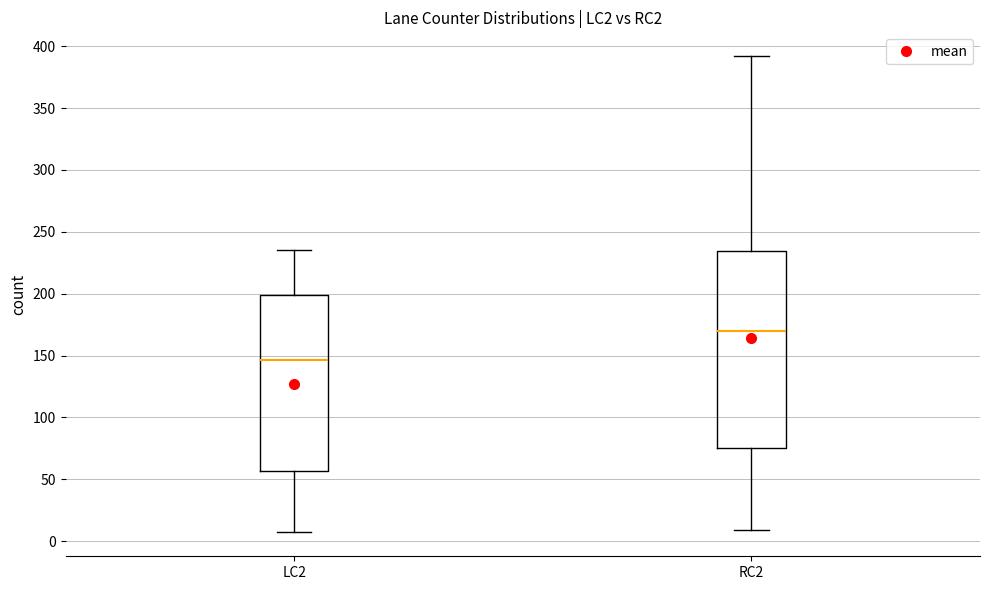

Reading left to right, transcribe this box plot: for each box, give where its median line is, the range the box spans, and where its two whiskers end, as read against the y-axis. The values are not printed on the chart, so give them approximately, as read against the axis.

LC2: median 145, box 55 to 200, whiskers 5 to 235
RC2: median 170, box 75 to 235, whiskers 10 to 390